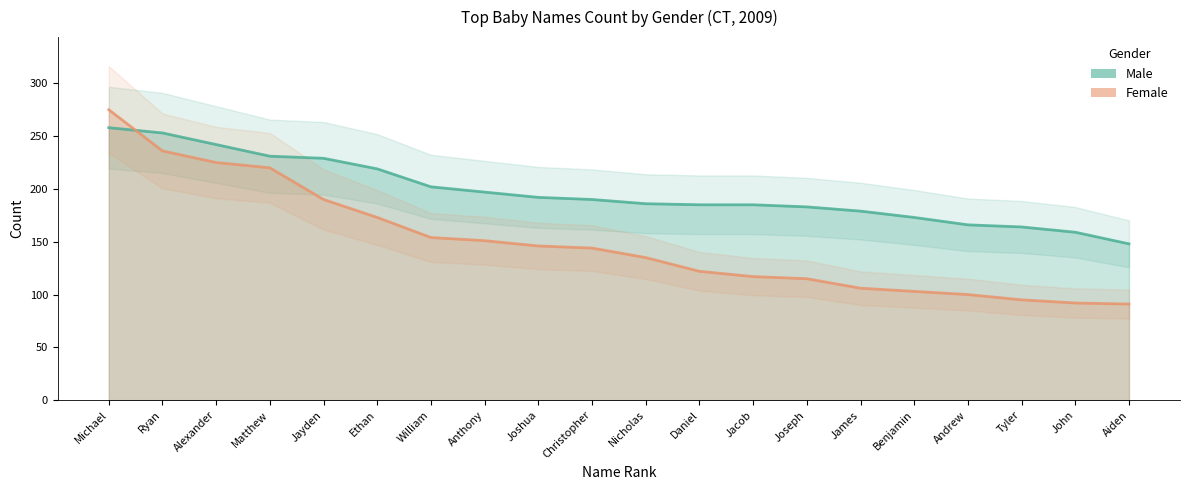

True or false: Male has more than 2 points higher than both neighbors.

False